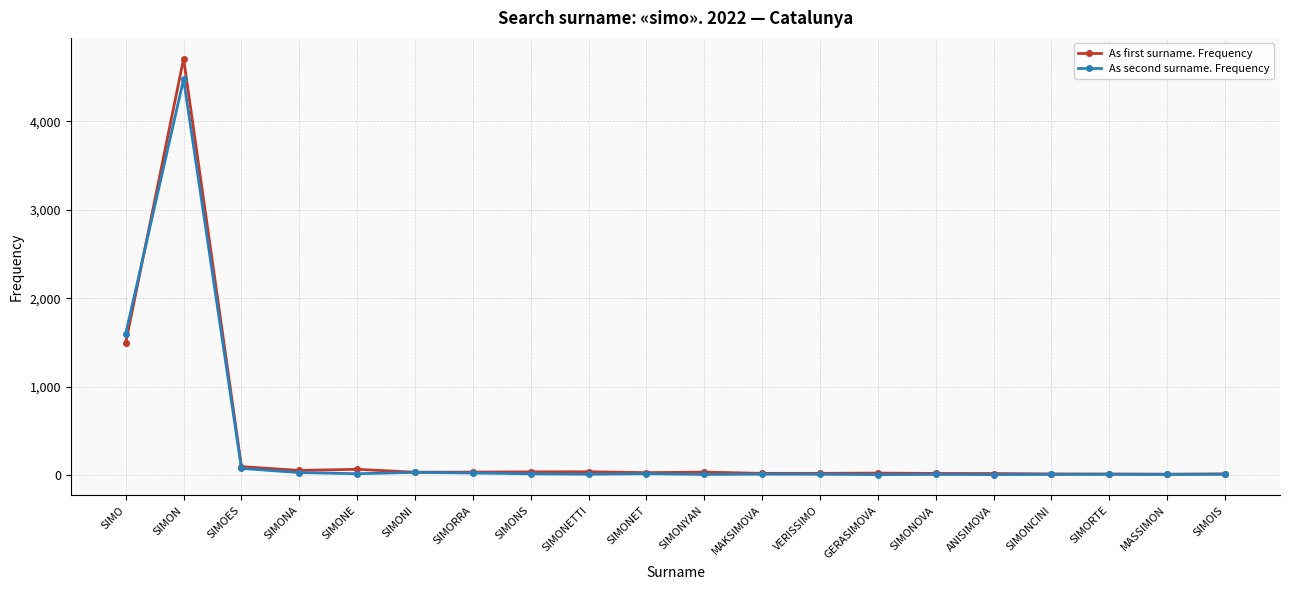

What is the highest value of the As first surname. Frequency series?

4709